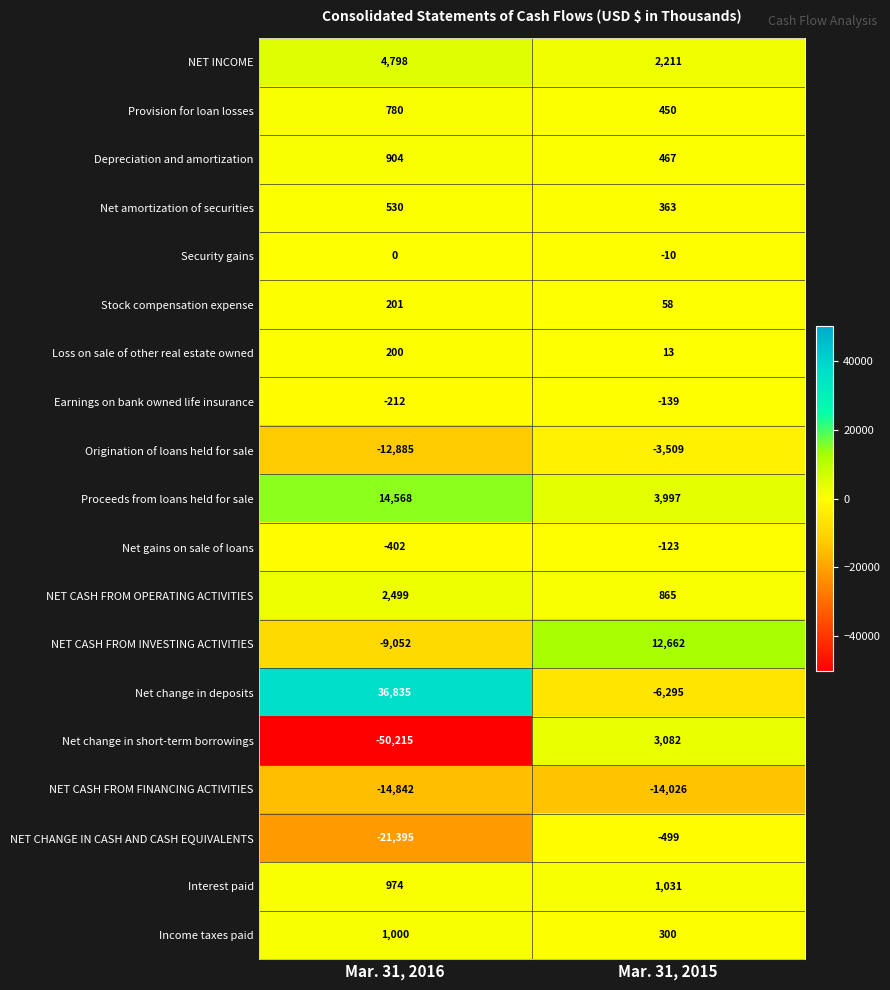

At which category does the chart reach its minimum across all series?

Mar. 31, 2016